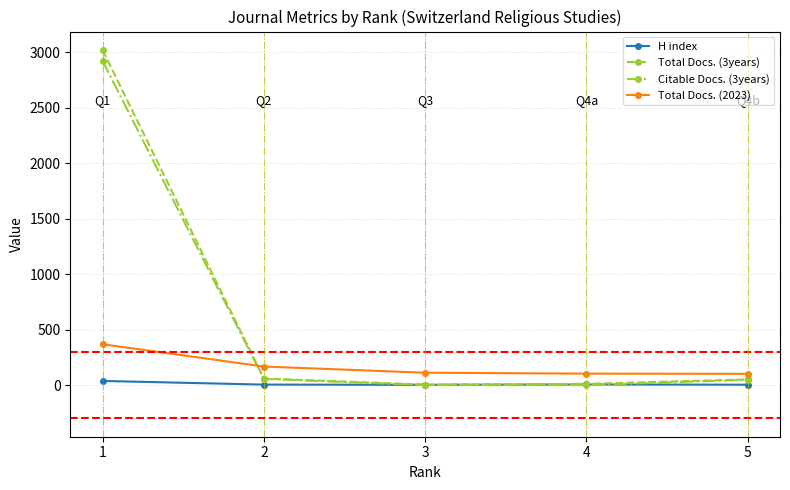

What are all the series names shown in the legend?

H index, Total Docs. (3years), Citable Docs. (3years), Total Docs. (2023)